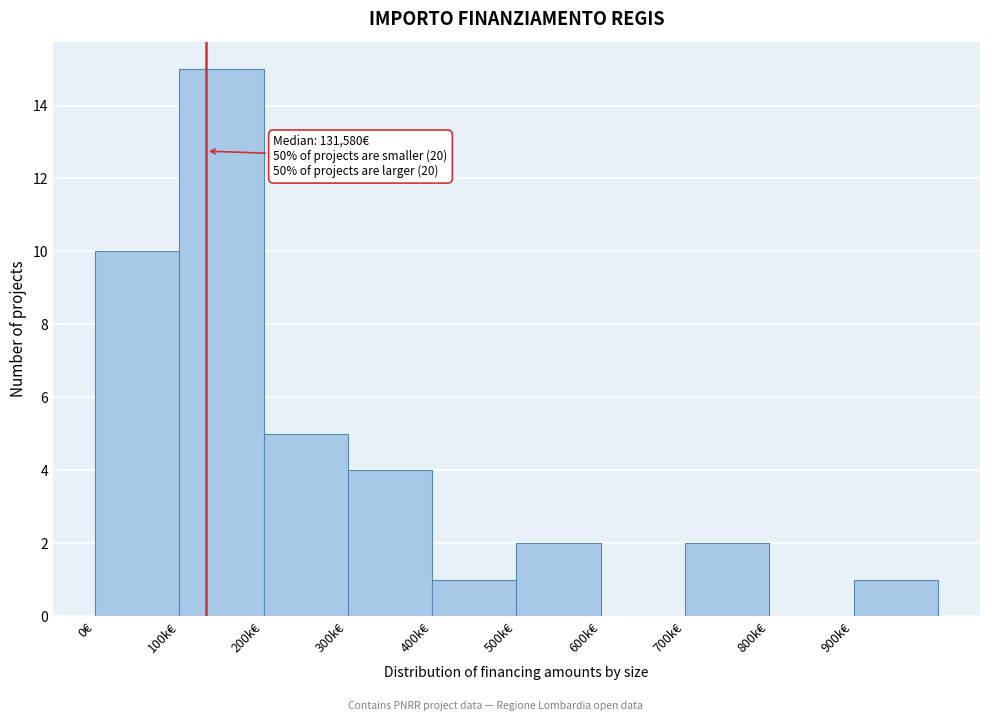

Reading left to right, extract all data points from this chart.

0€=10	100k€=15	200k€=5	300k€=4	400k€=1	500k€=2	600k€=0	700k€=2	800k€=0	900k€=1